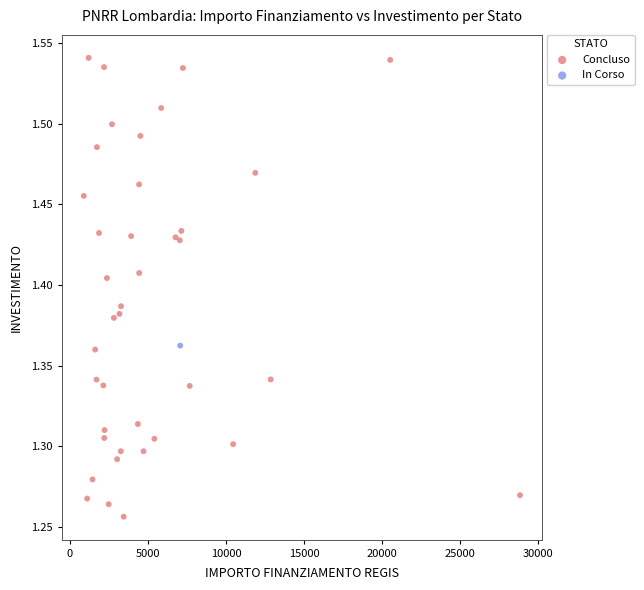

What are all the series names shown in the legend?

In Corso, Concluso